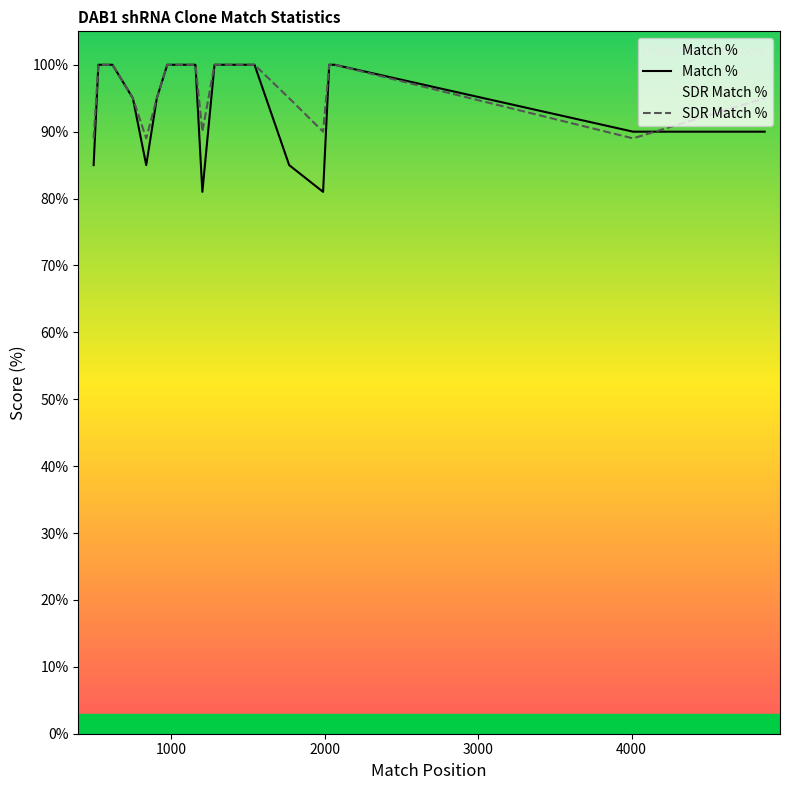

Is this an area chart (filled region under the line)?

No